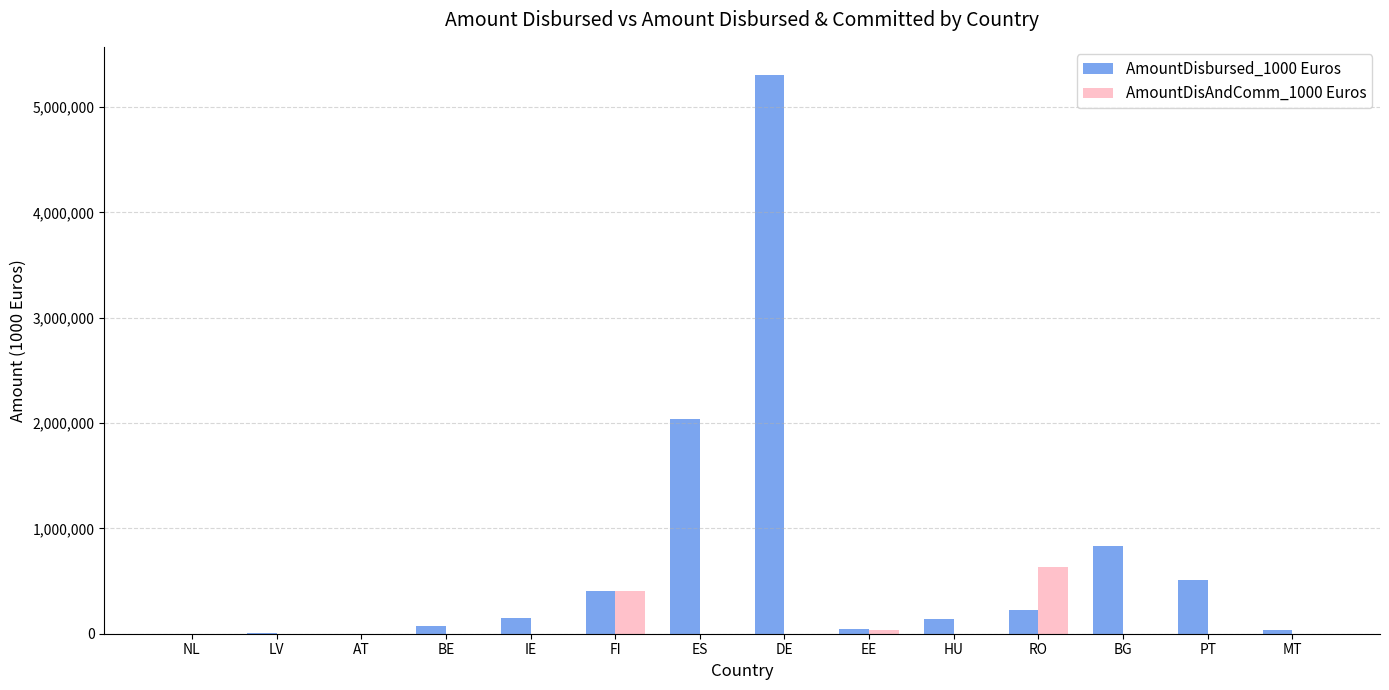

What are all the series names shown in the legend?

AmountDisbursed_1000 Euros, AmountDisAndComm_1000 Euros